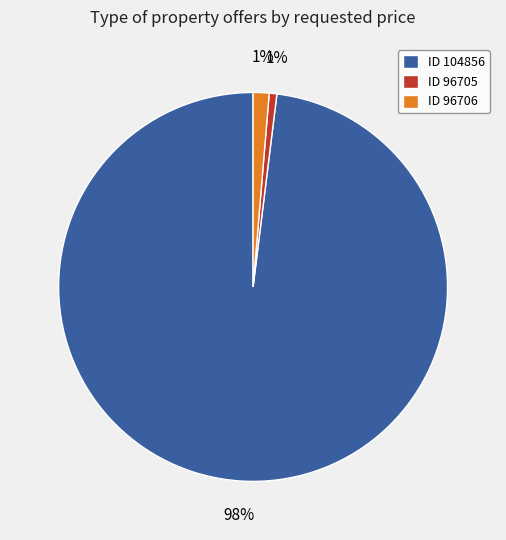

To the nearest percent, what portion does ID 96705 represent?

1%